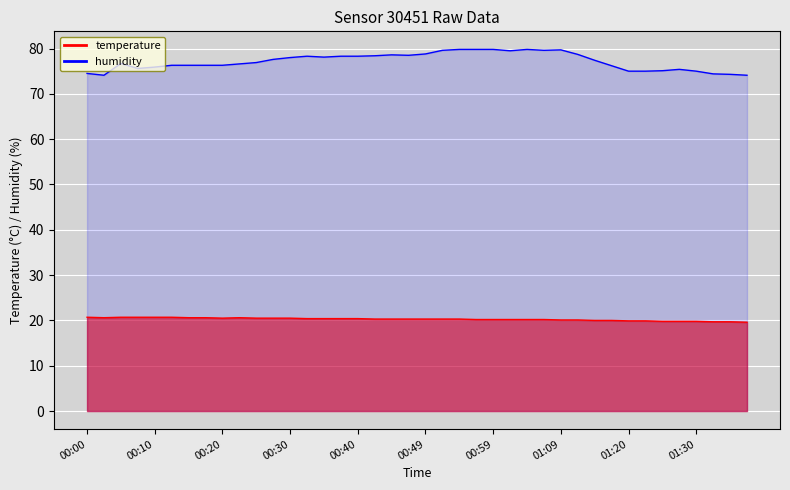

What are all the series names shown in the legend?

temperature, humidity